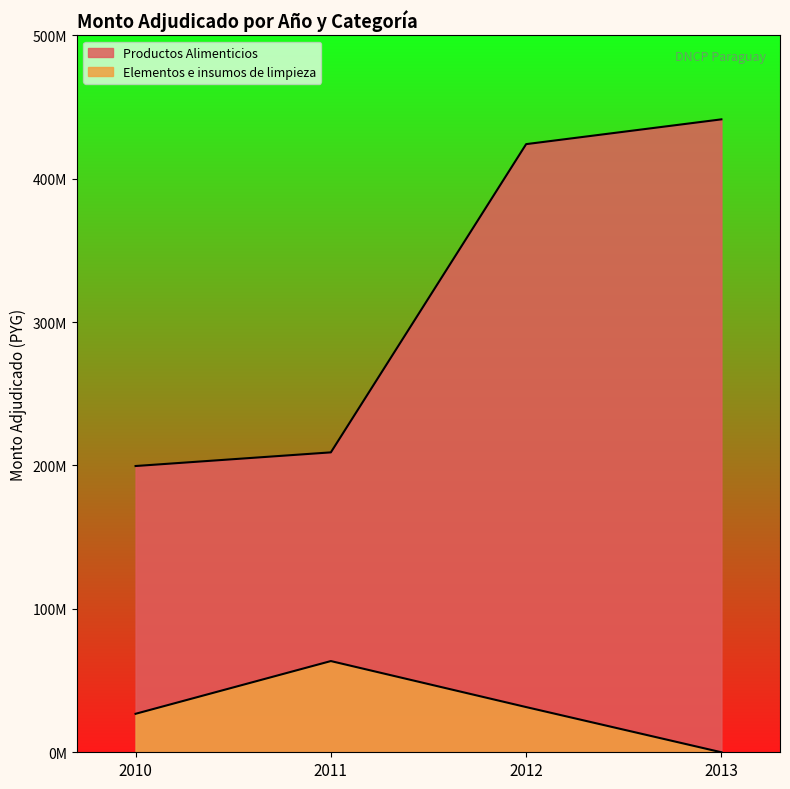

Which category has the lowest value across all series?

2013